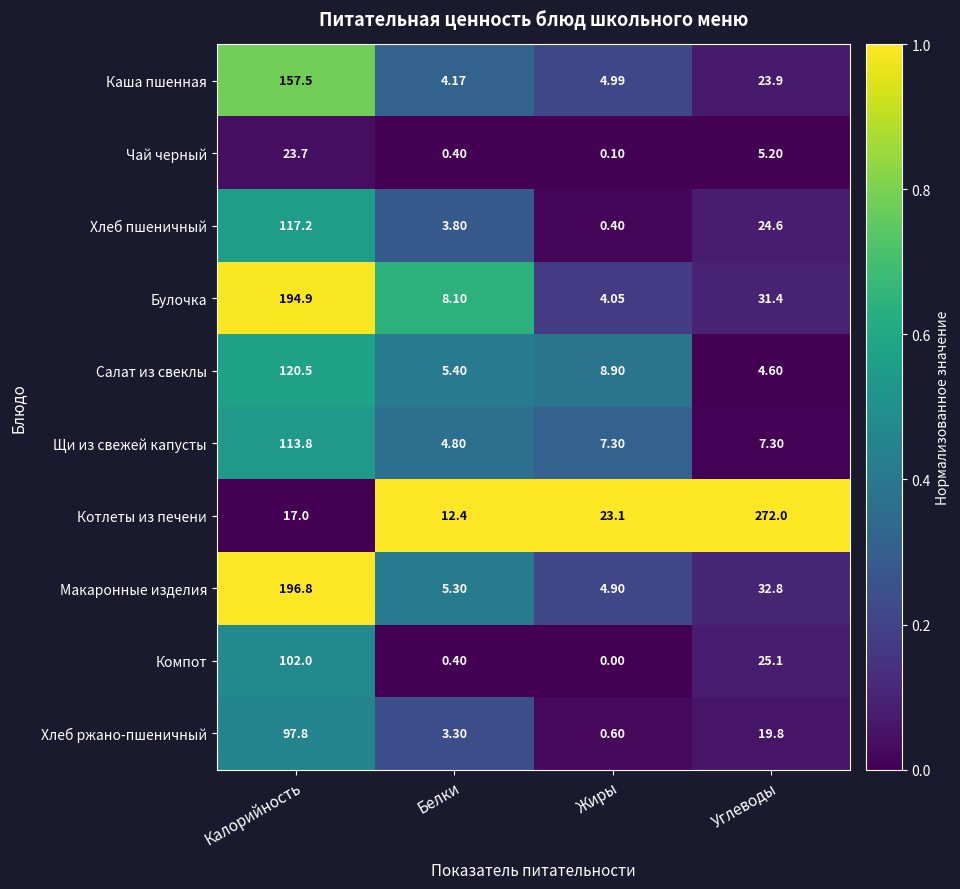

Rank the series at Жиры from lowest to highest value.

Компот, Чай черный, Хлеб пшеничный, Хлеб ржано-пшеничный, Булочка, Макаронные изделия, Каша пшенная, Щи из свежей капусты, Салат из свеклы, Котлеты из печени